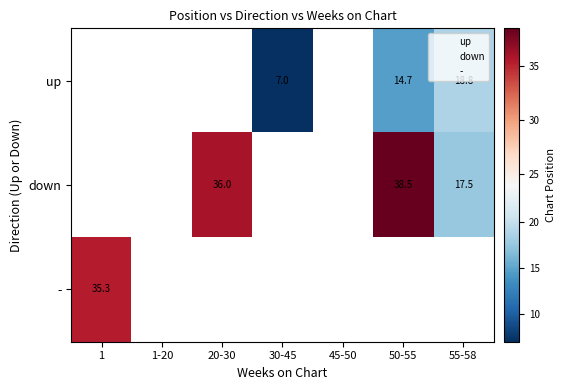

Is it true that down equals 38.5 at 50-55?

True